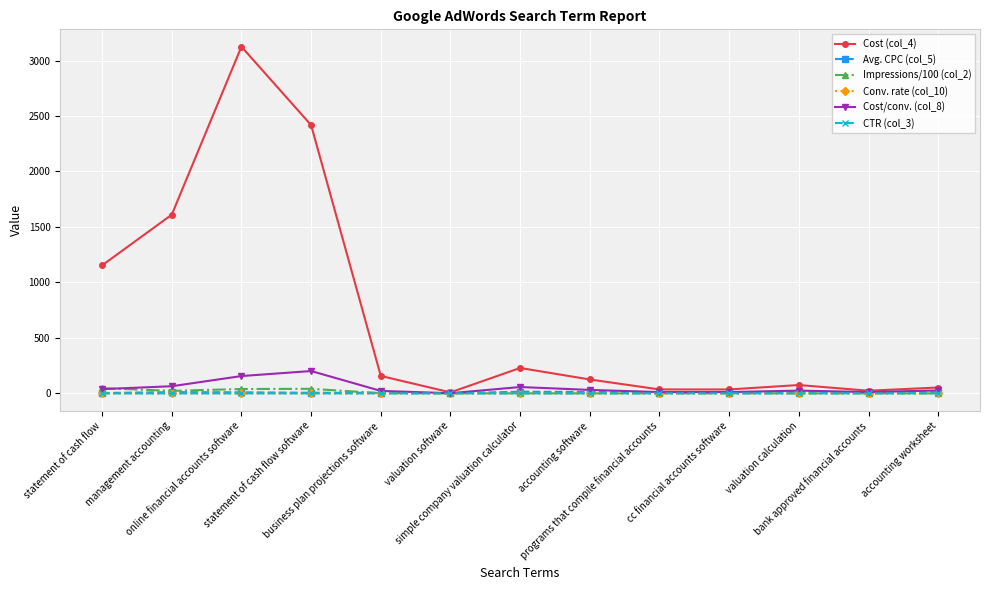

True or false: Cost (col_4) has more than 0 points higher than both neighbors.

True